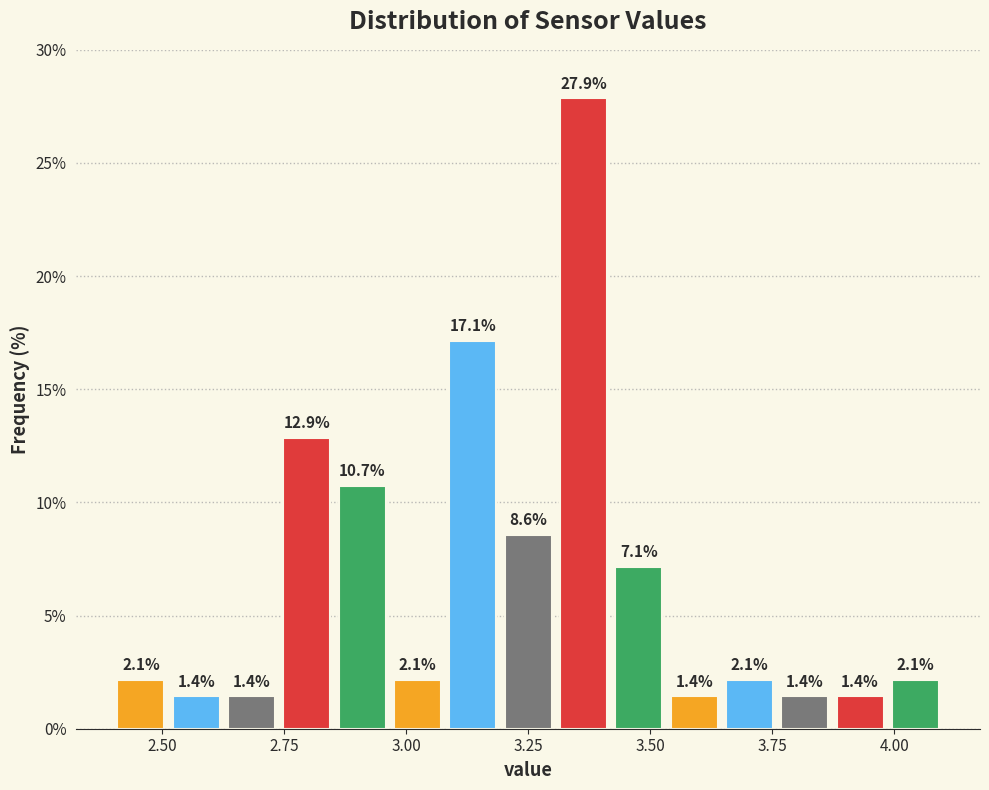

Read against the x-axis, roughly where is the centre of the tallest bar?

3.35